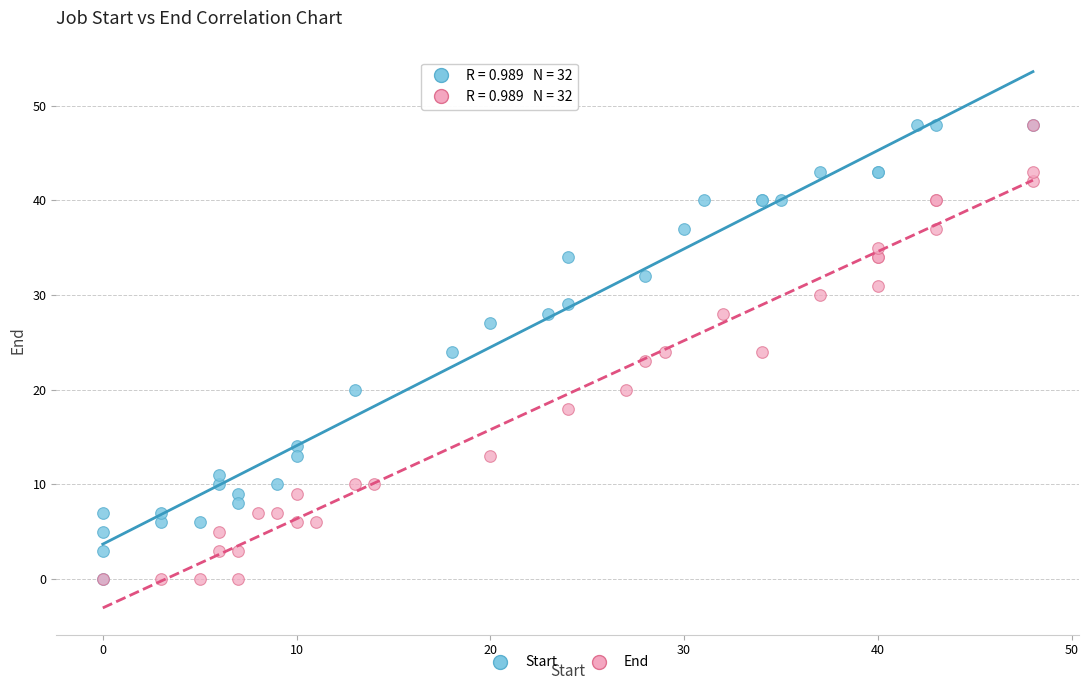

What are all the series names shown in the legend?

Start, End